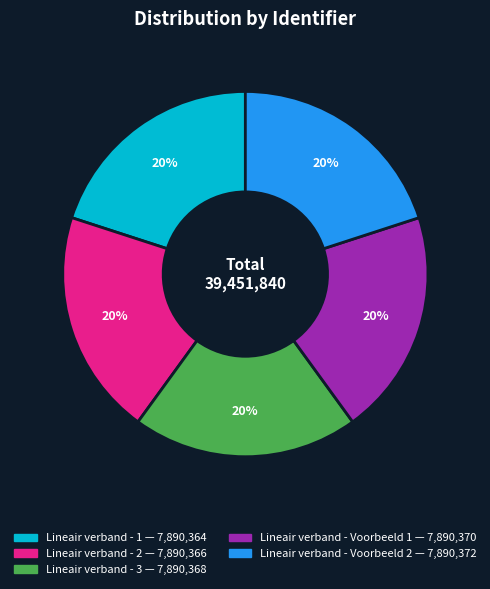

Approximately how many times larger is the value at Lineair verband - 1 compared to Lineair verband - Voorbeeld 2?

1.0